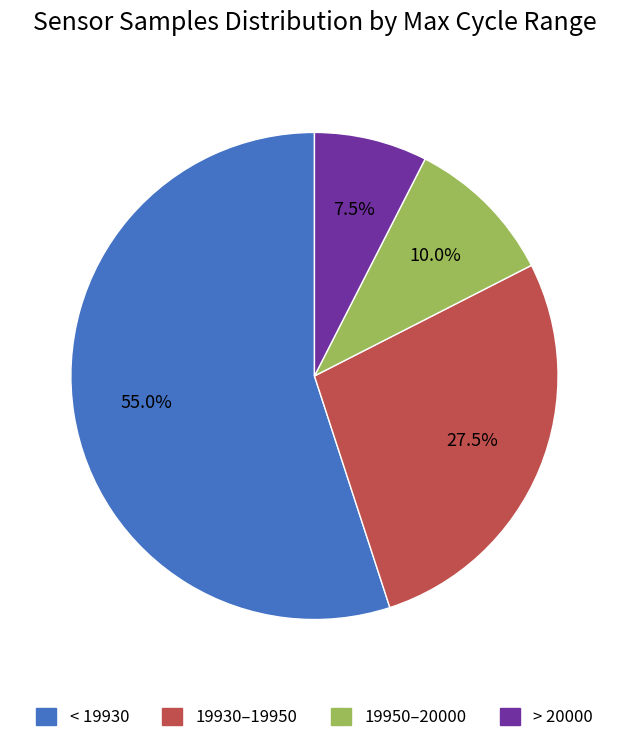

Which category accounts for the majority?

< 19930